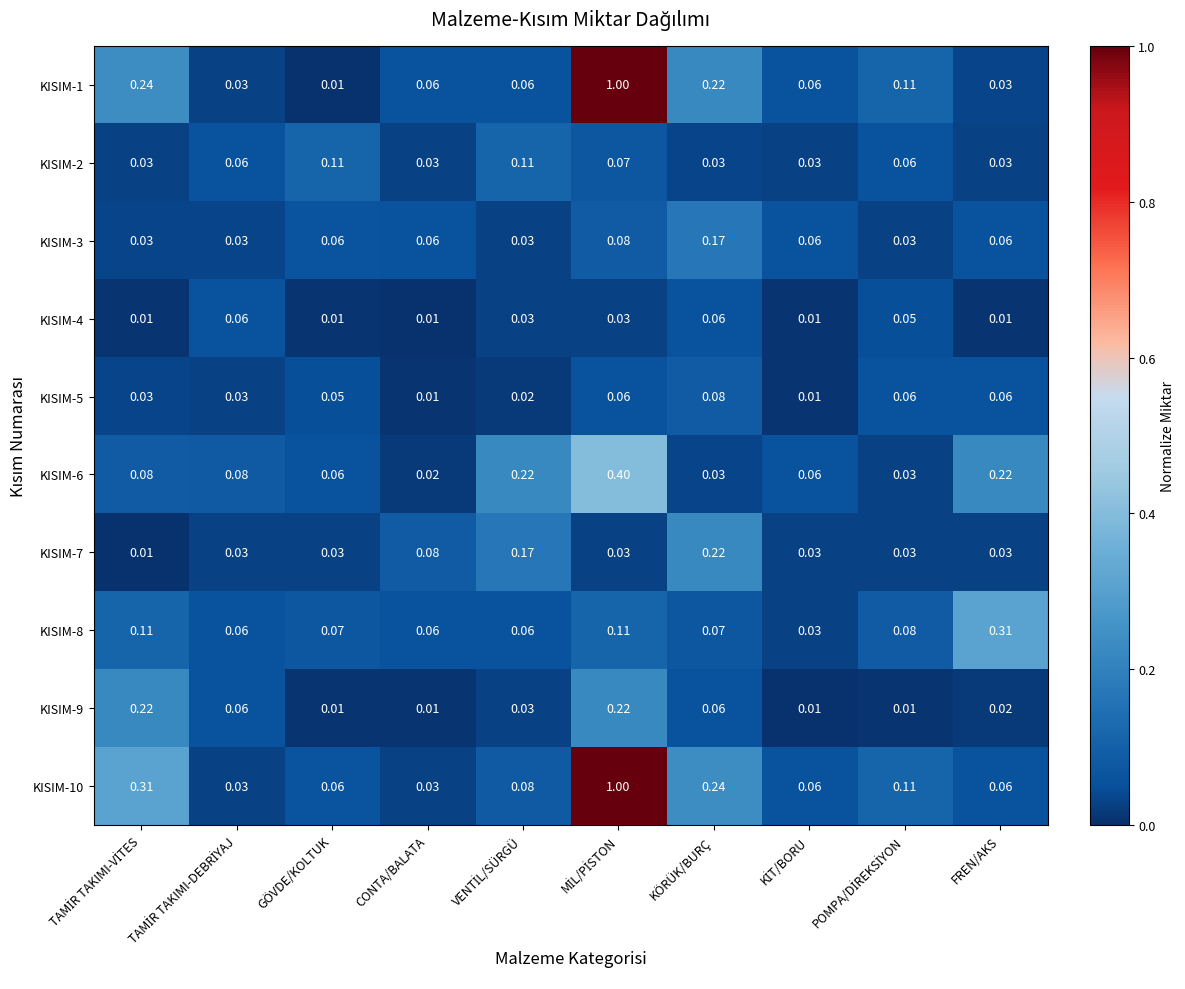

At POMPA/DİREKSİYON, list the series in order from smallest to largest.

KISIM-9, KISIM-3, KISIM-6, KISIM-7, KISIM-4, KISIM-2, KISIM-5, KISIM-8, KISIM-1, KISIM-10